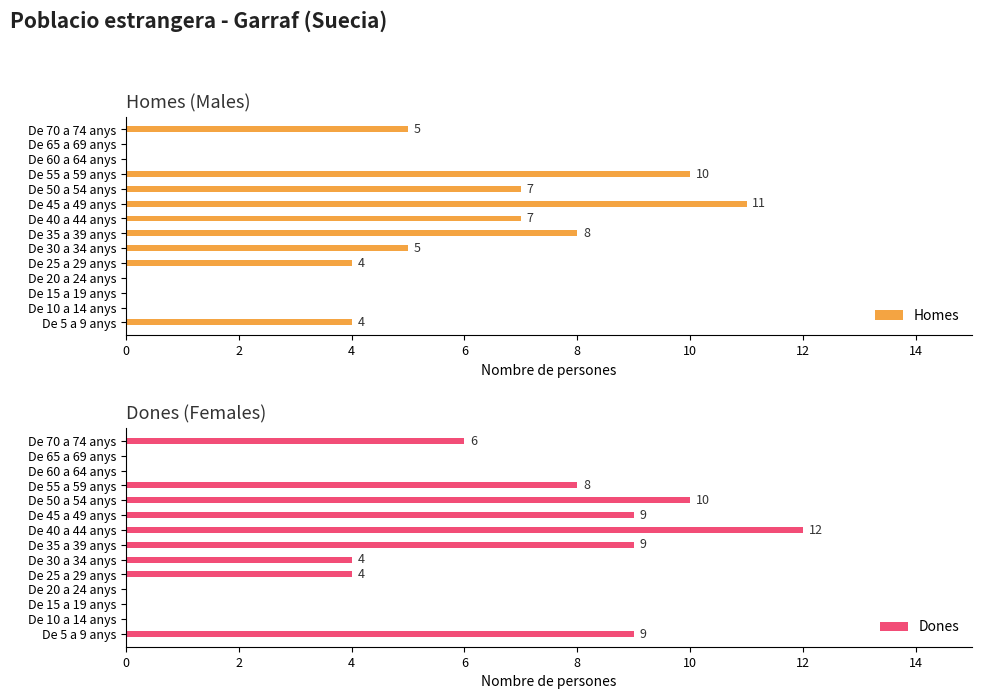

What is the highest value of the Homes series?

11